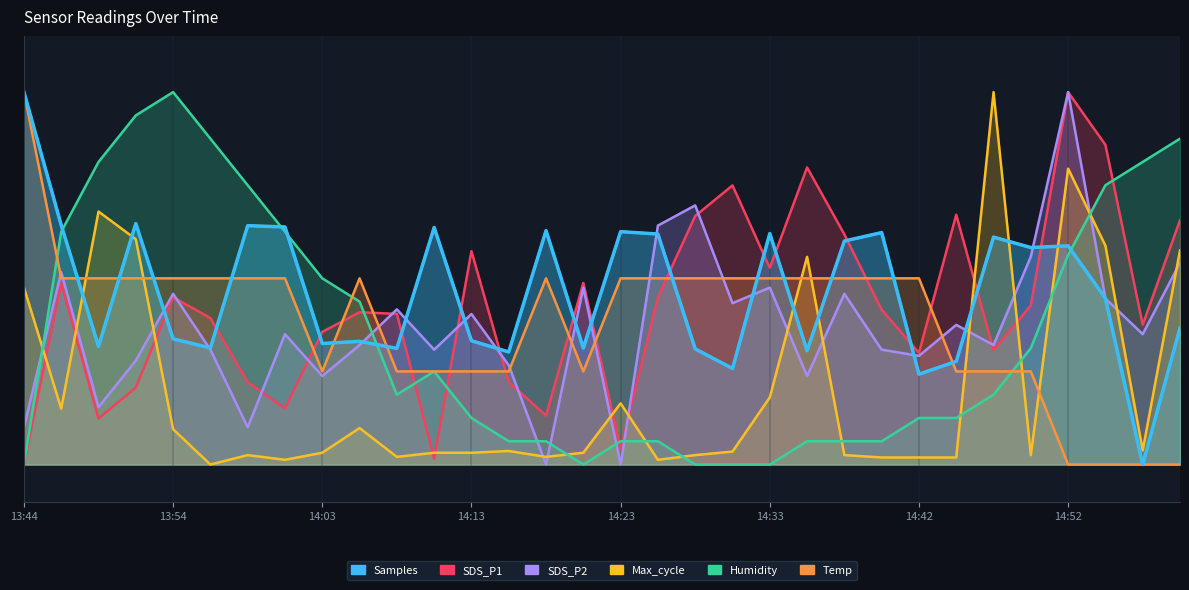

Where do Humidity and SDS_P1 first cross each other?

14:06 and 14:08